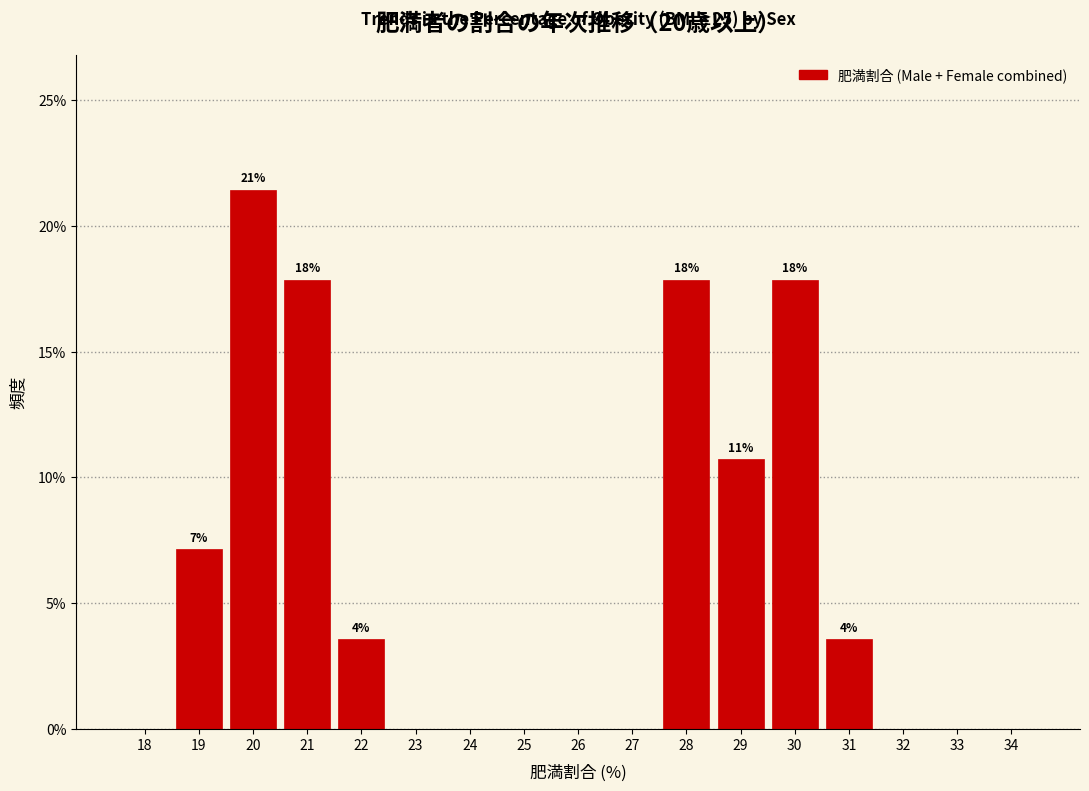

Reading left to right, list all the values displayed in this chart.

18=0.0	19=7.1	20=21.4	21=17.9	22=3.6	23=0.0	24=0.0	25=0.0	26=0.0	27=0.0	28=17.9	29=10.7	30=17.9	31=3.6	32=0.0	33=0.0	34=0.0